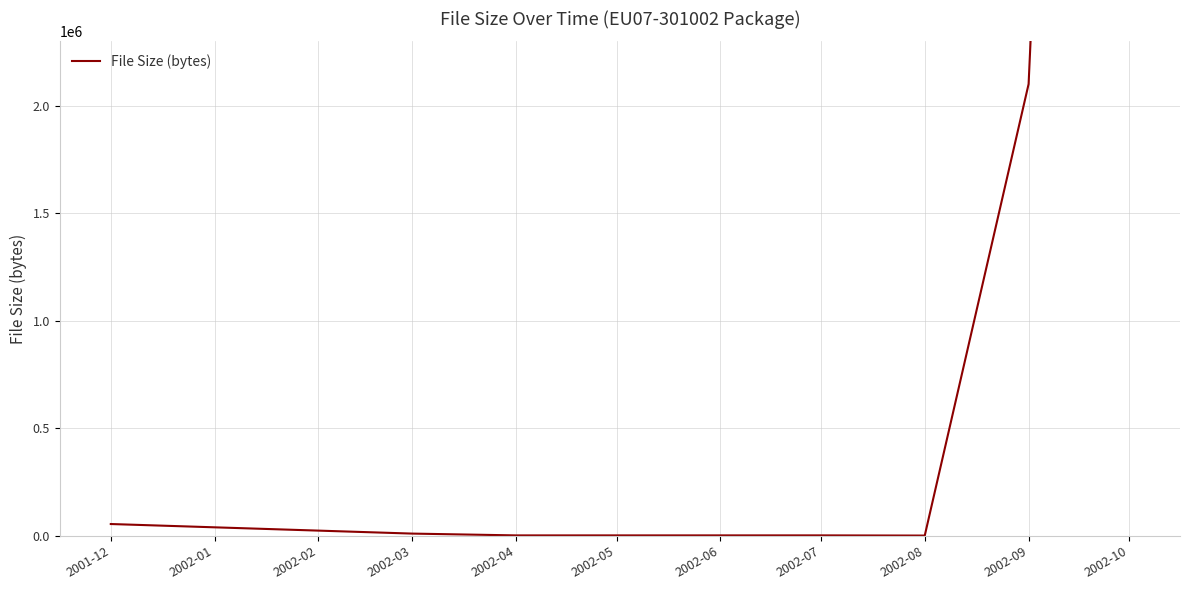

Is it true that the value at 2002-09 is 1160579?

False